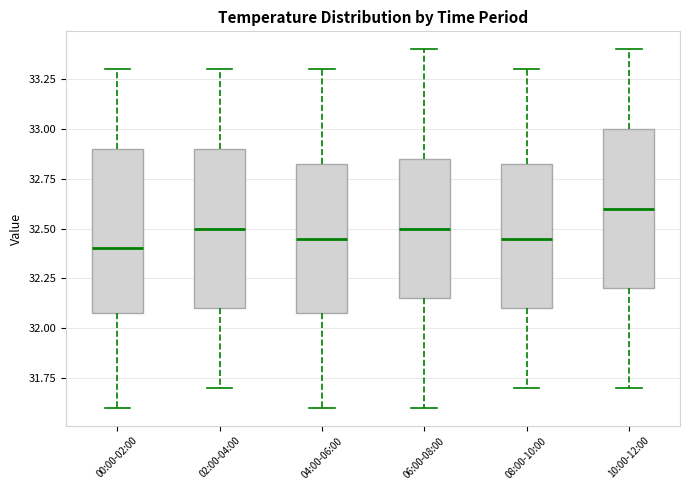

Where is the upper edge of the box for 02:00-04:00 on the y-axis? The values are not printed on the chart, so give them approximately, as read against the axis.

32.90